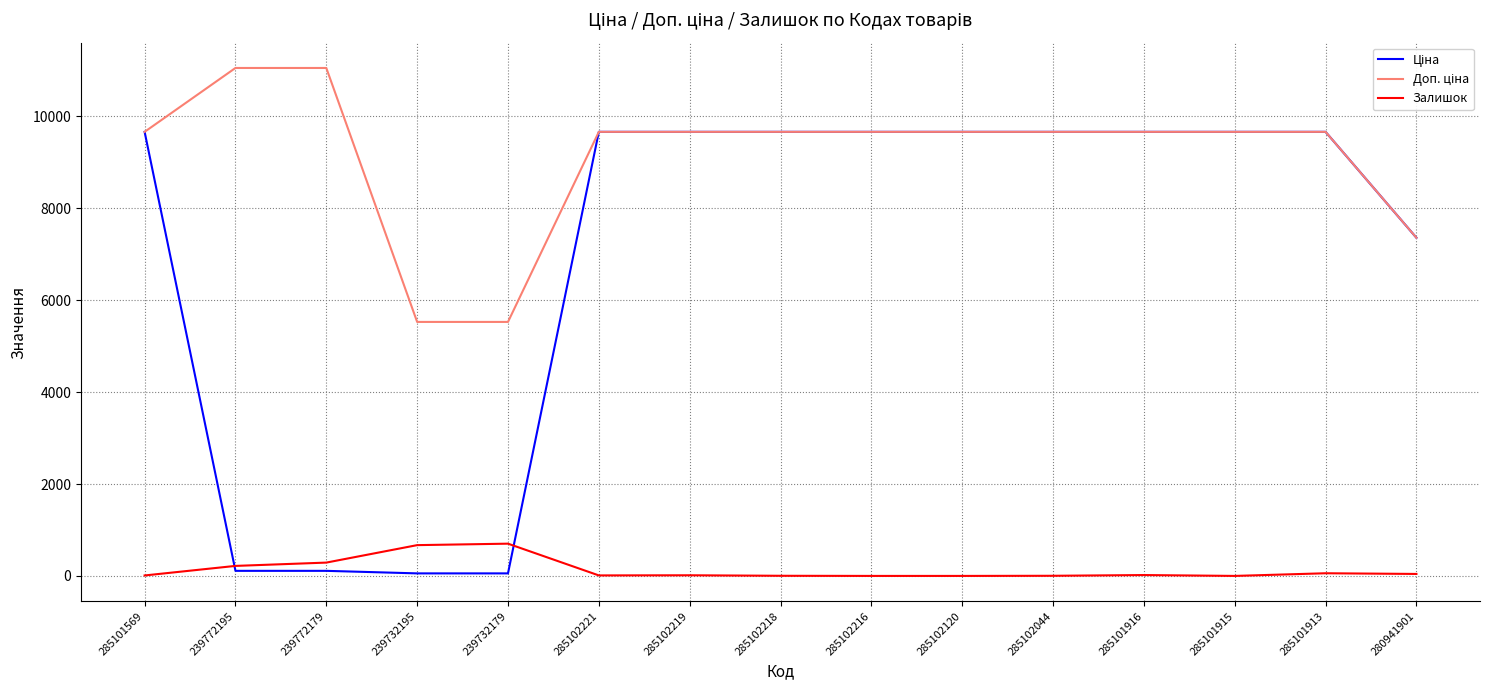

What is the spread (max minus min) of values at 285102216?

9664.7